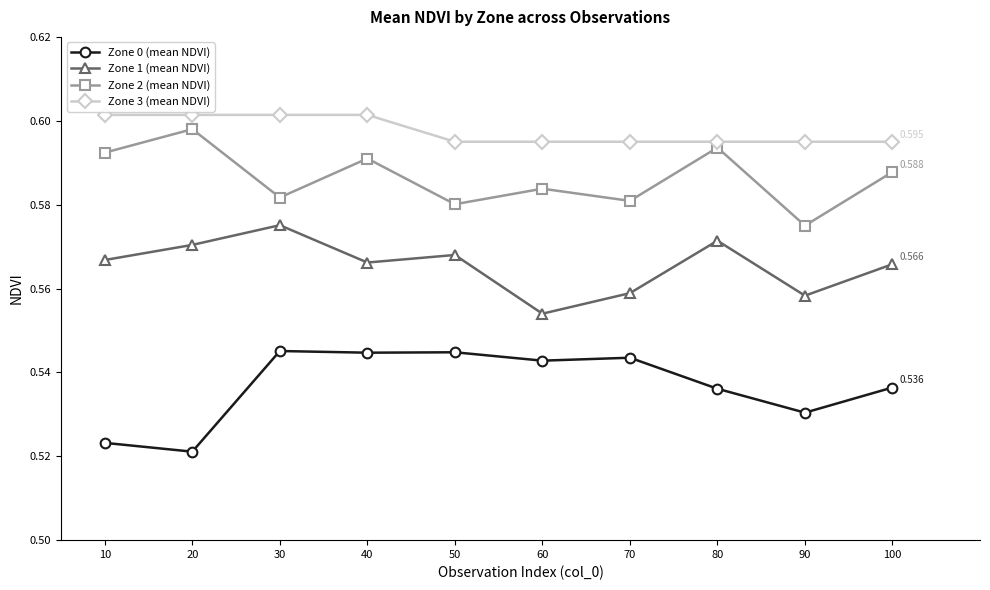

True or false: Zone 2 (mean NDVI) has more than 0 interior local peaks.

True